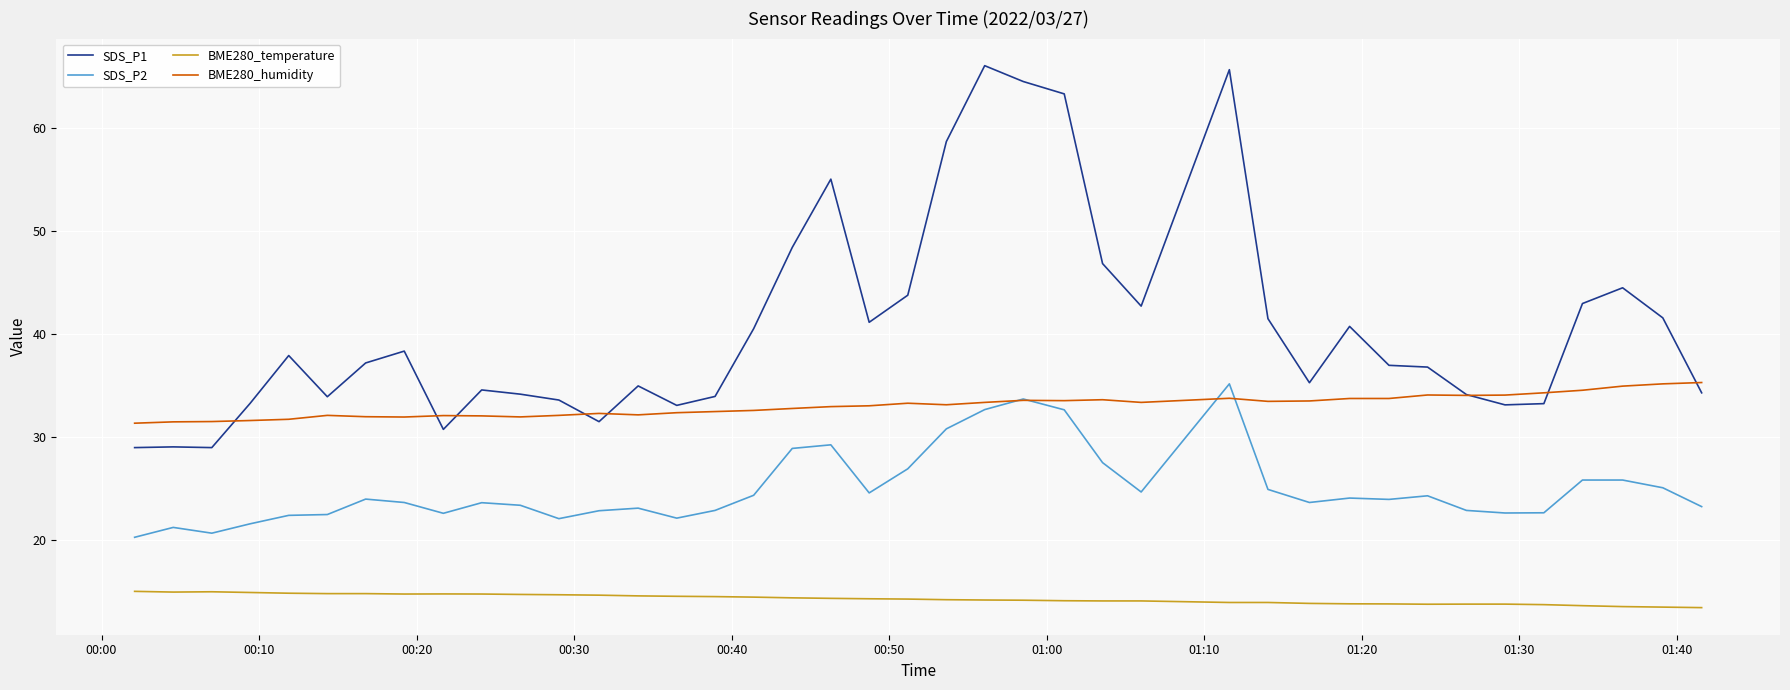

True or false: BME280_humidity and SDS_P1 intersect in this chart.

True